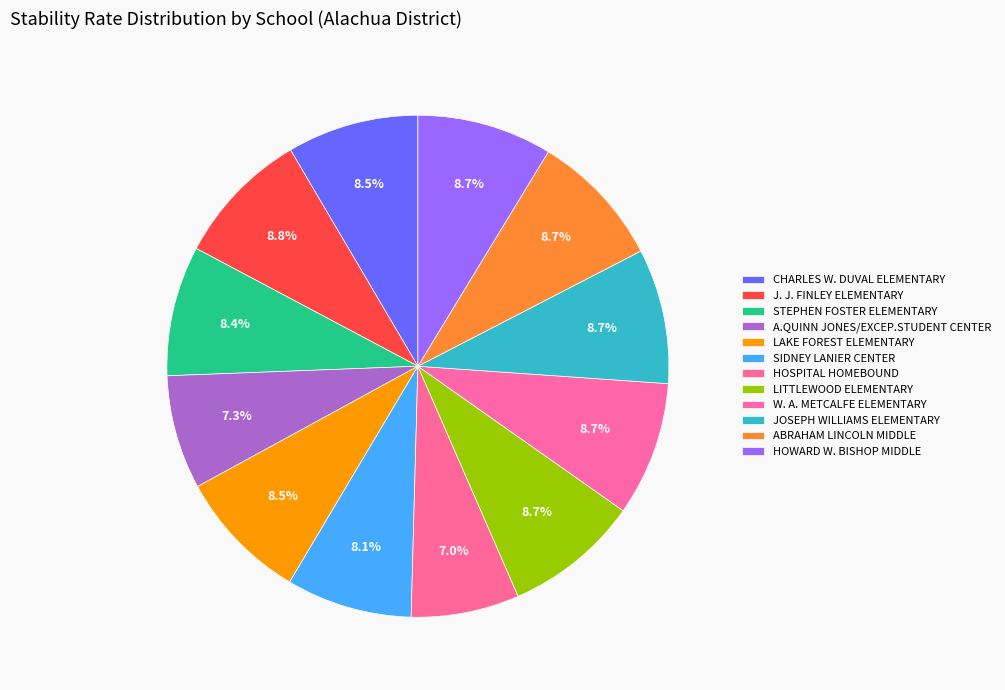

Does JOSEPH WILLIAMS ELEMENTARY account for over 50% of the chart?

No